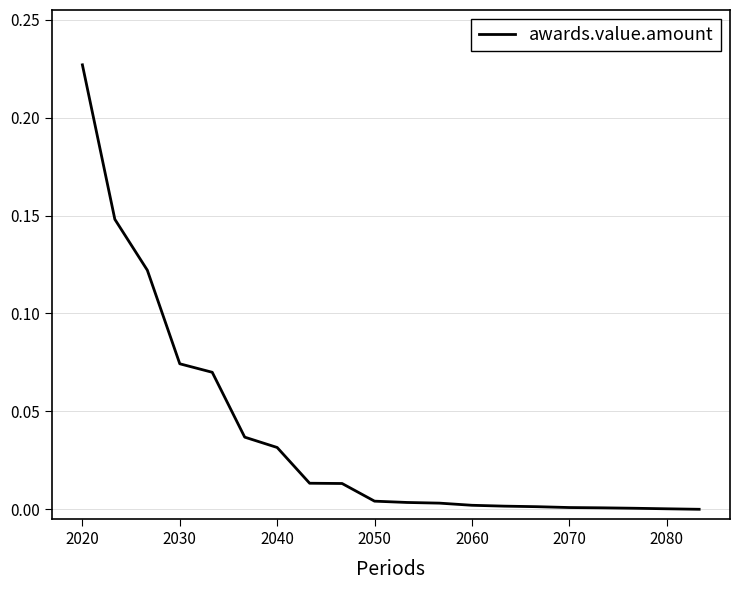

Reading left to right, extract all data points from this chart.

0.2	0.1	0.1	0.1	0.1	0.0	0.0	0.0	0.0	0.0	0.0	0.0	0.0	0.0	0.0	0.0	0.0	0.0	0.0	0.0